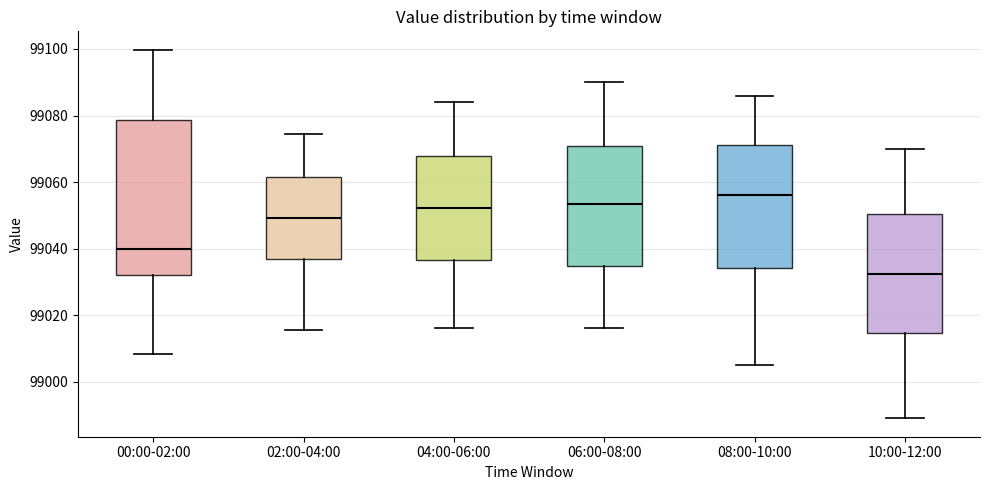

Reading left to right, transcribe this box plot: for each box, give where its median line is, the range the box spans, and where its two whiskers end, as read against the y-axis. The values are not printed on the chart, so give them approximately, as read against the axis.

00:00-02:00: median 99040, box 99032 to 99078, whiskers 99008 to 99100
02:00-04:00: median 99050, box 99036 to 99062, whiskers 99016 to 99074
04:00-06:00: median 99052, box 99036 to 99068, whiskers 99016 to 99084
06:00-08:00: median 99054, box 99034 to 99070, whiskers 99016 to 99090
08:00-10:00: median 99056, box 99034 to 99072, whiskers 99006 to 99086
10:00-12:00: median 99032, box 99014 to 99050, whiskers 98990 to 99070